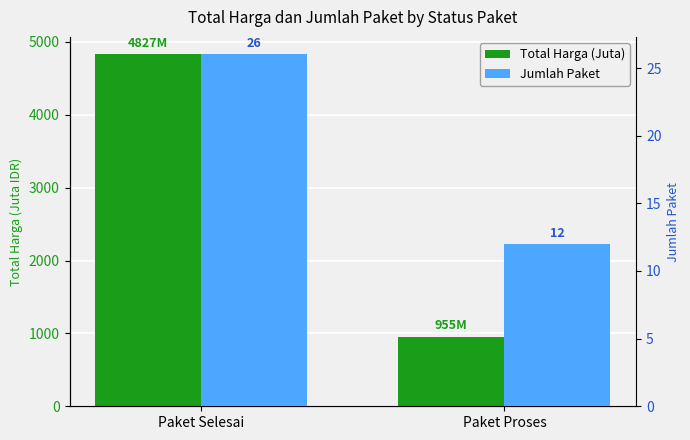

What is the greatest value displayed?

4826.7